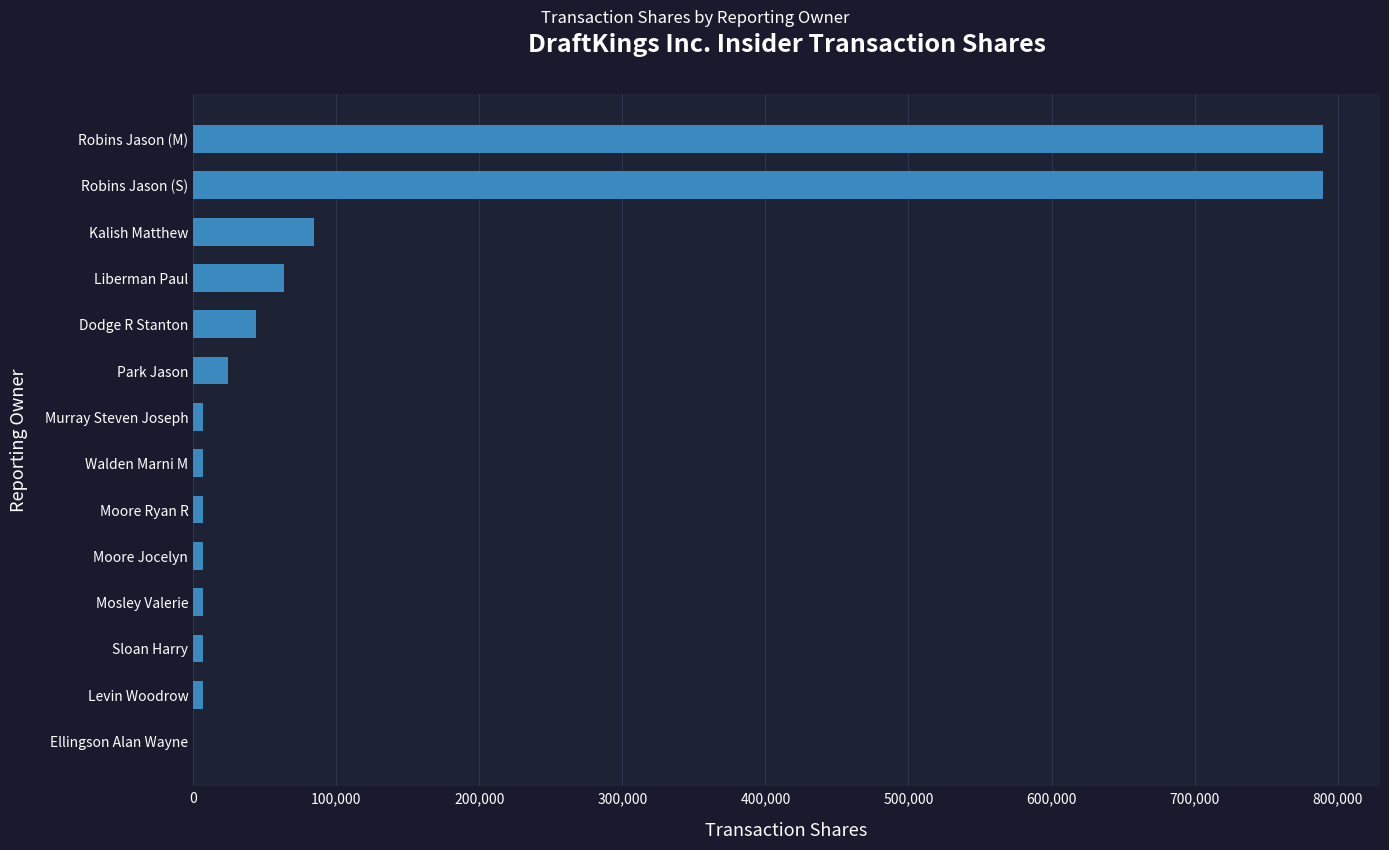

How many distinct data groups are displayed?

1